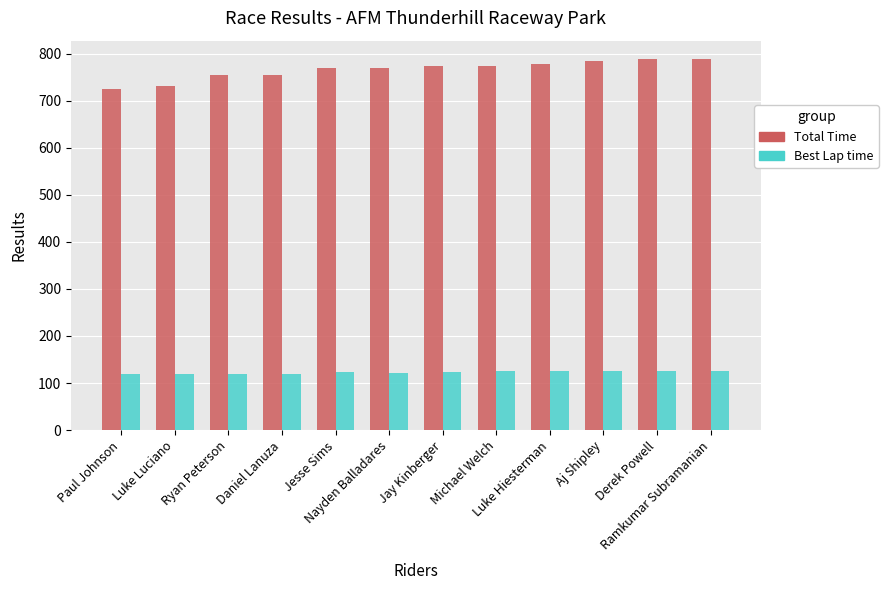

What value does the Total Time series have at Michael Welch?

773.7